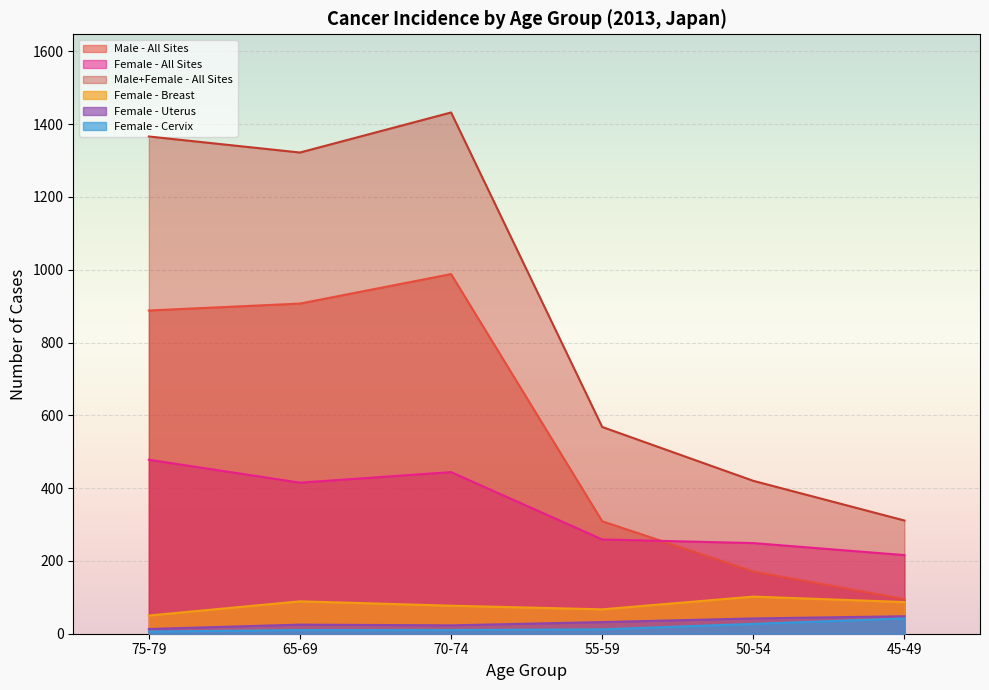

What is the difference between the highest and lowest values at 45-49?

269